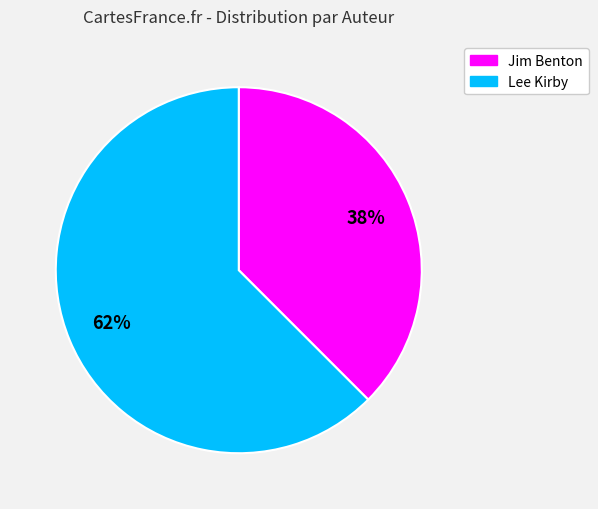

The Lee Kirby slice represents 49% of the pie. True or false?

False